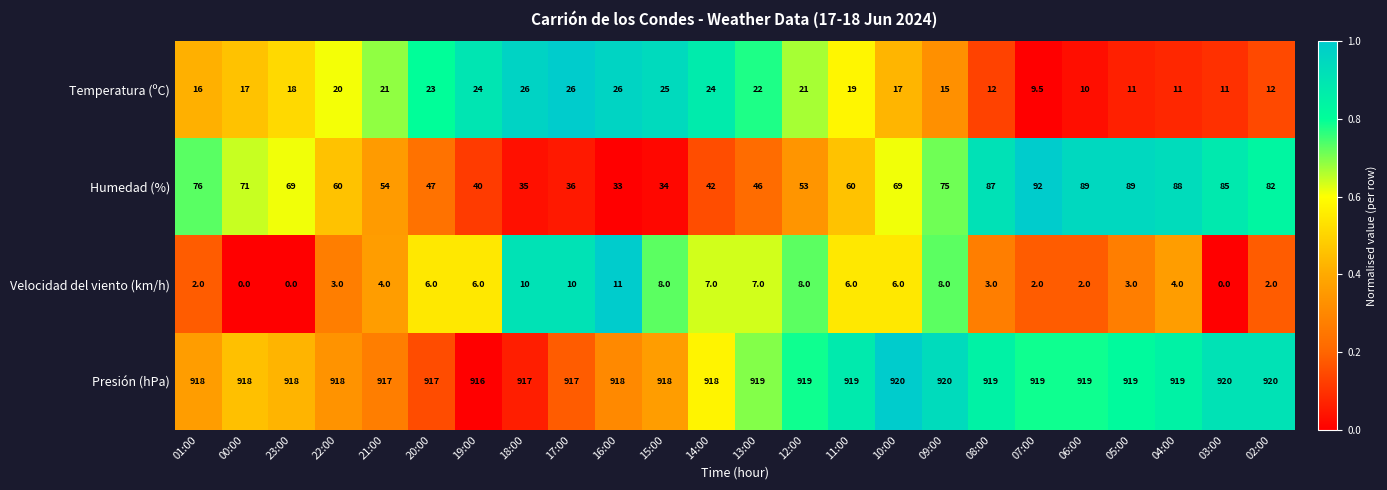

What is the spread (max minus min) of values at 23:00?

918.0